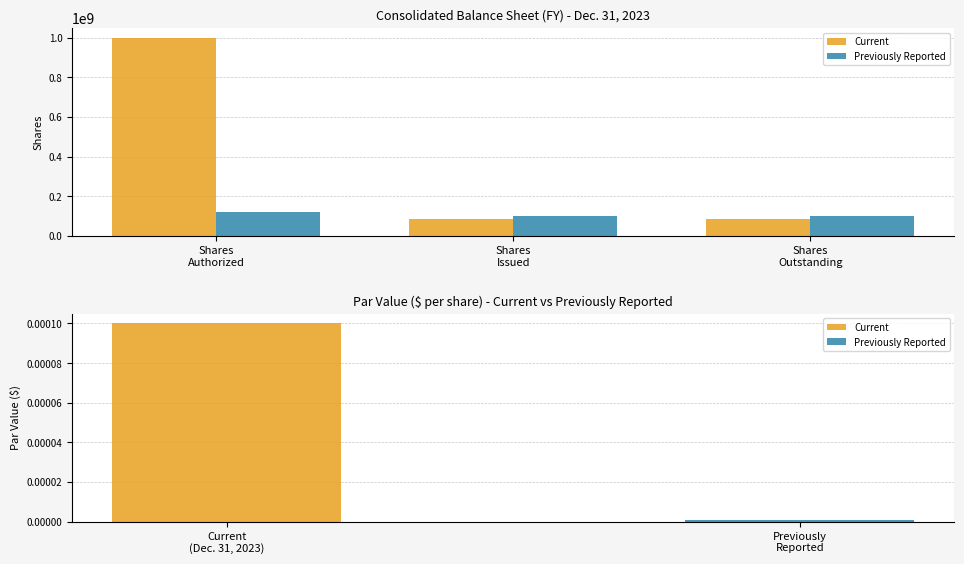

The Current series shows 87500000 at Shares
Issued. True or false?

True